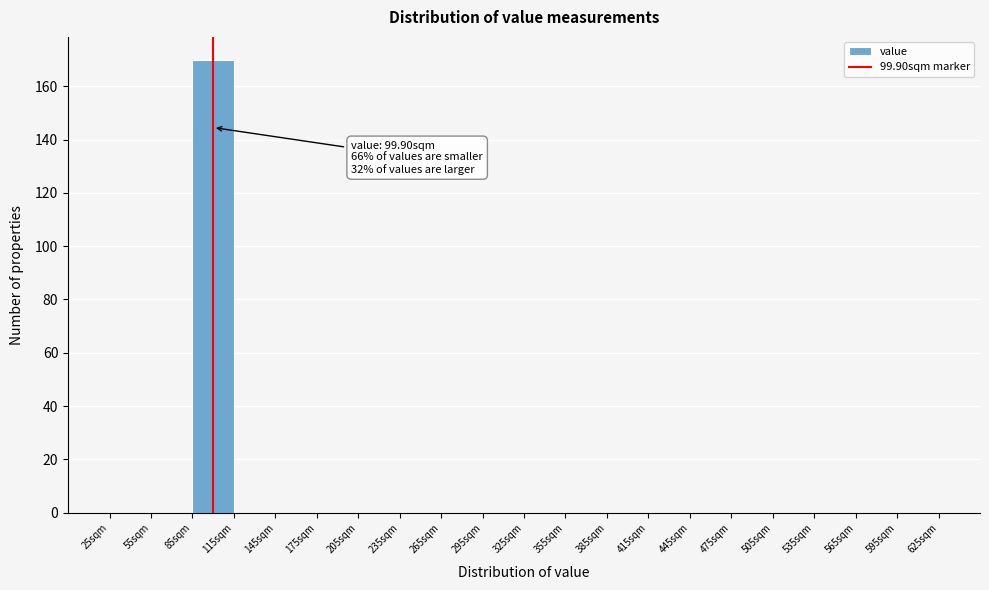

Which range on the x-axis has the tallest bar?

85 to 115